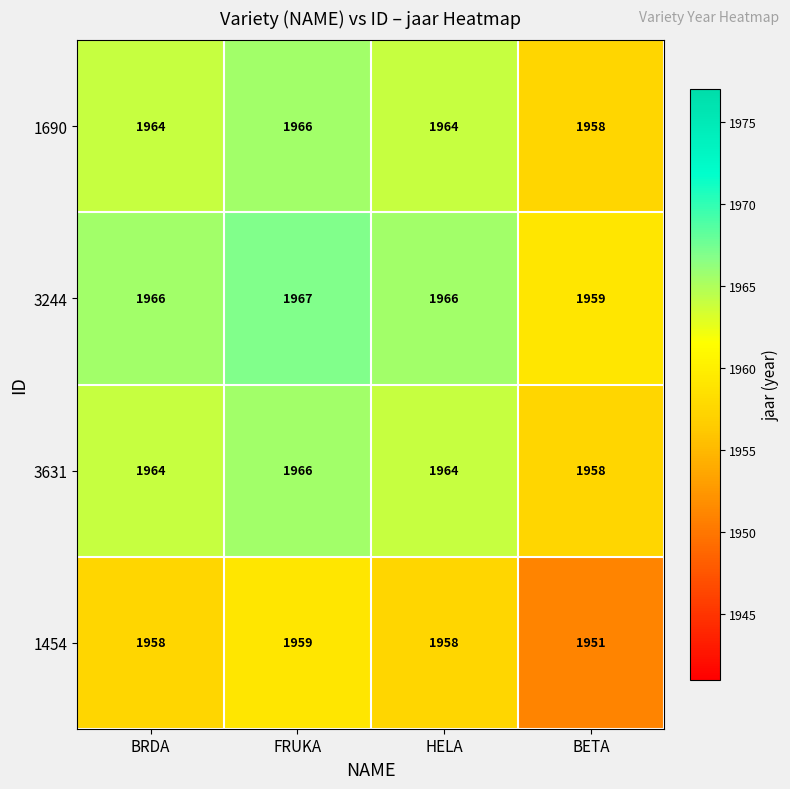

How many data points in 1454 are less than 1958?

1